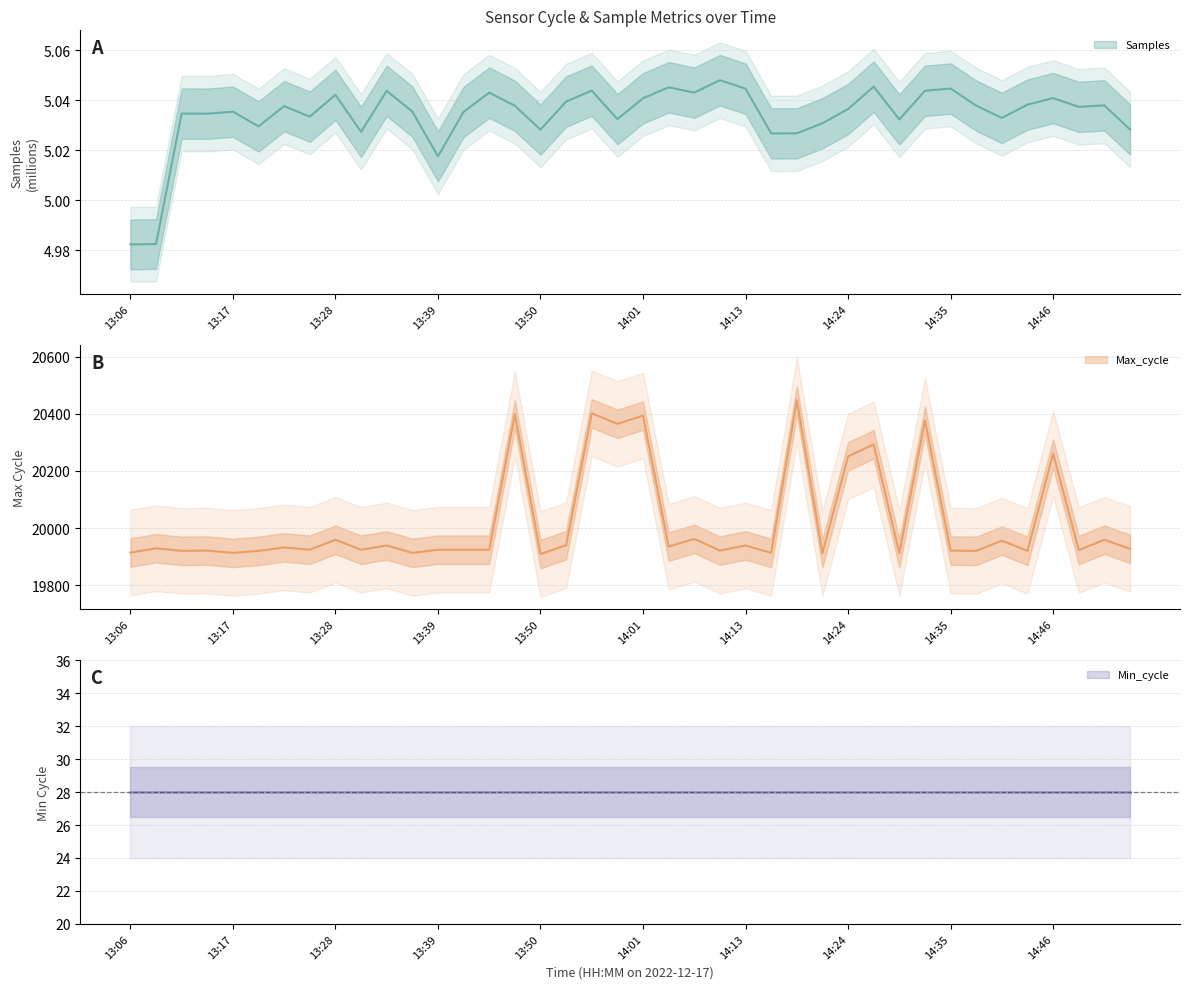

What position from the right is 13:37?

29